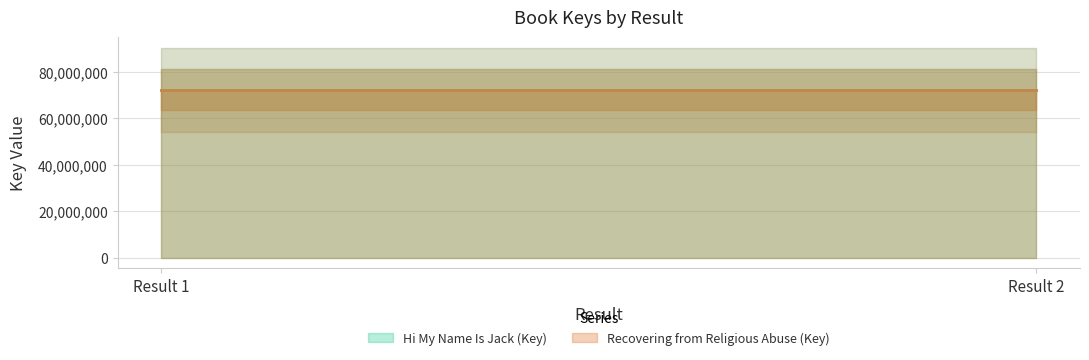

Which has a higher value, Result 2 or Result 1?

Result 2